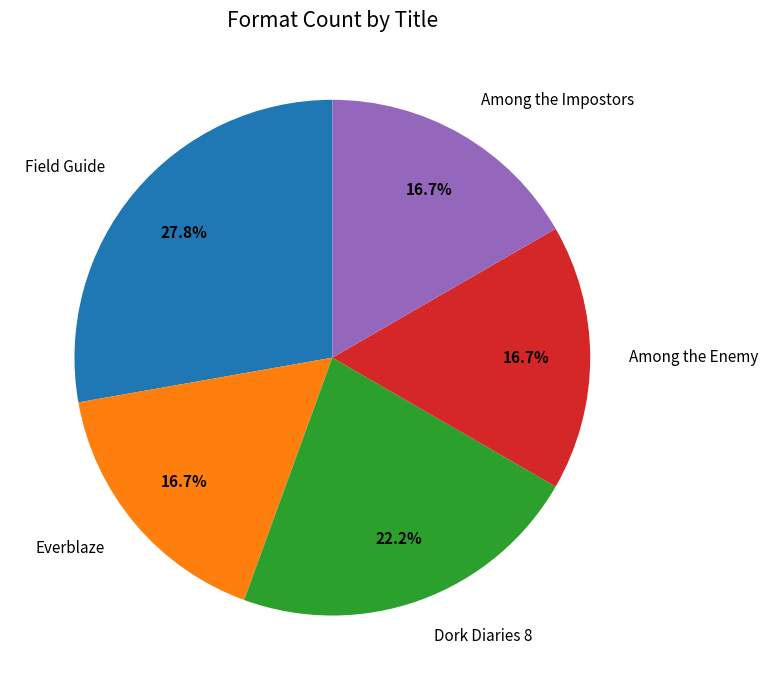

Between Dork Diaries 8 and Everblaze, which is larger?

Dork Diaries 8